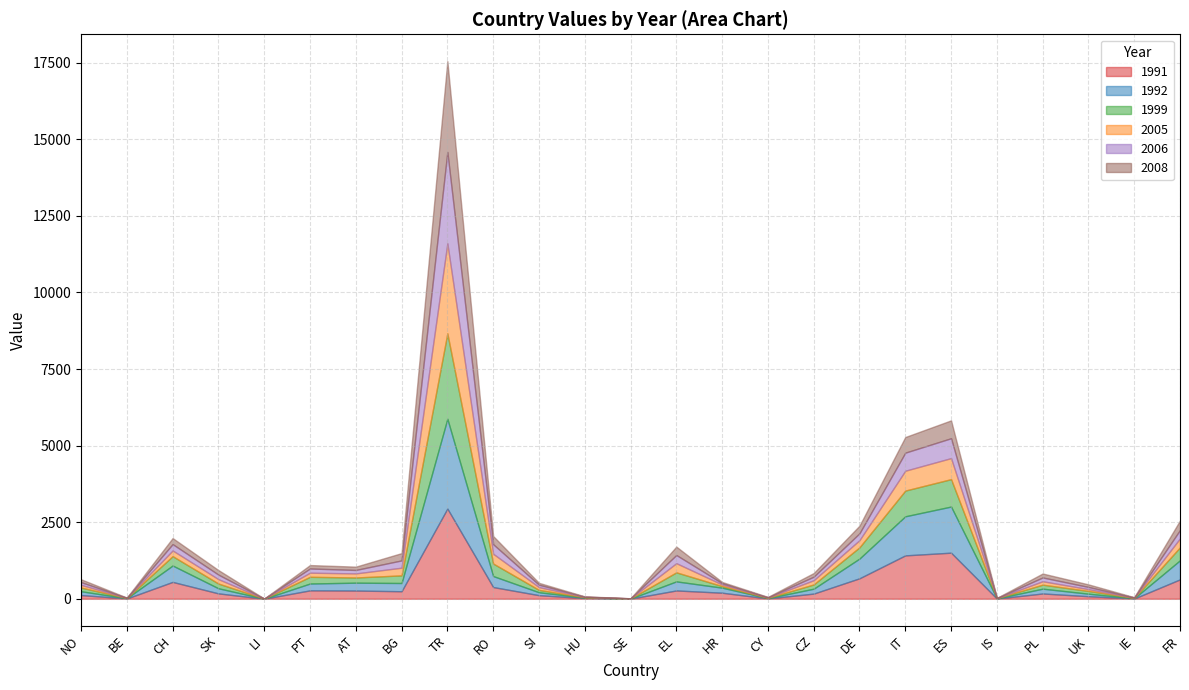

The value of 2006 at SI is 116. True or false?

False